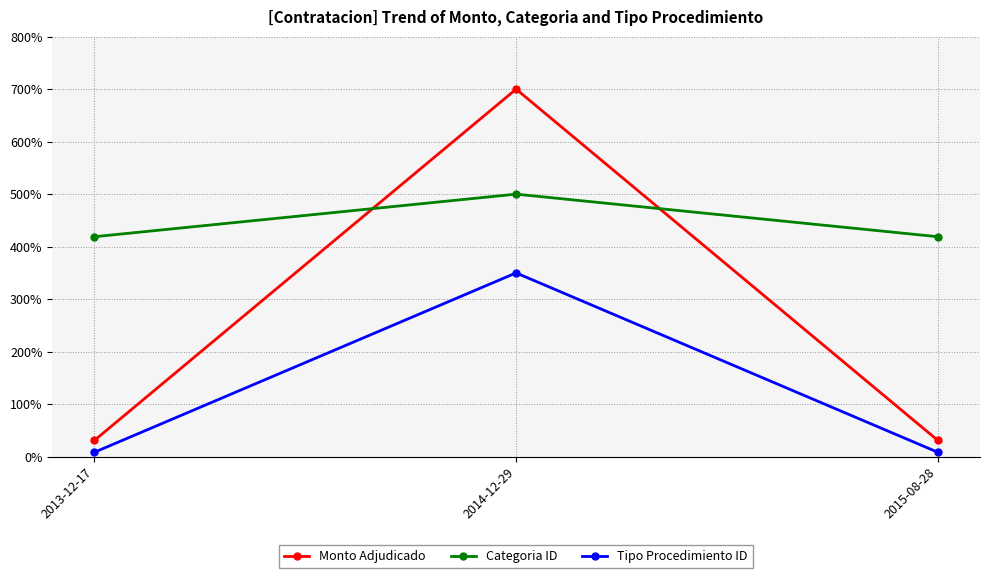

The value of Categoria ID at 2014-12-29 is 744.7. True or false?

False